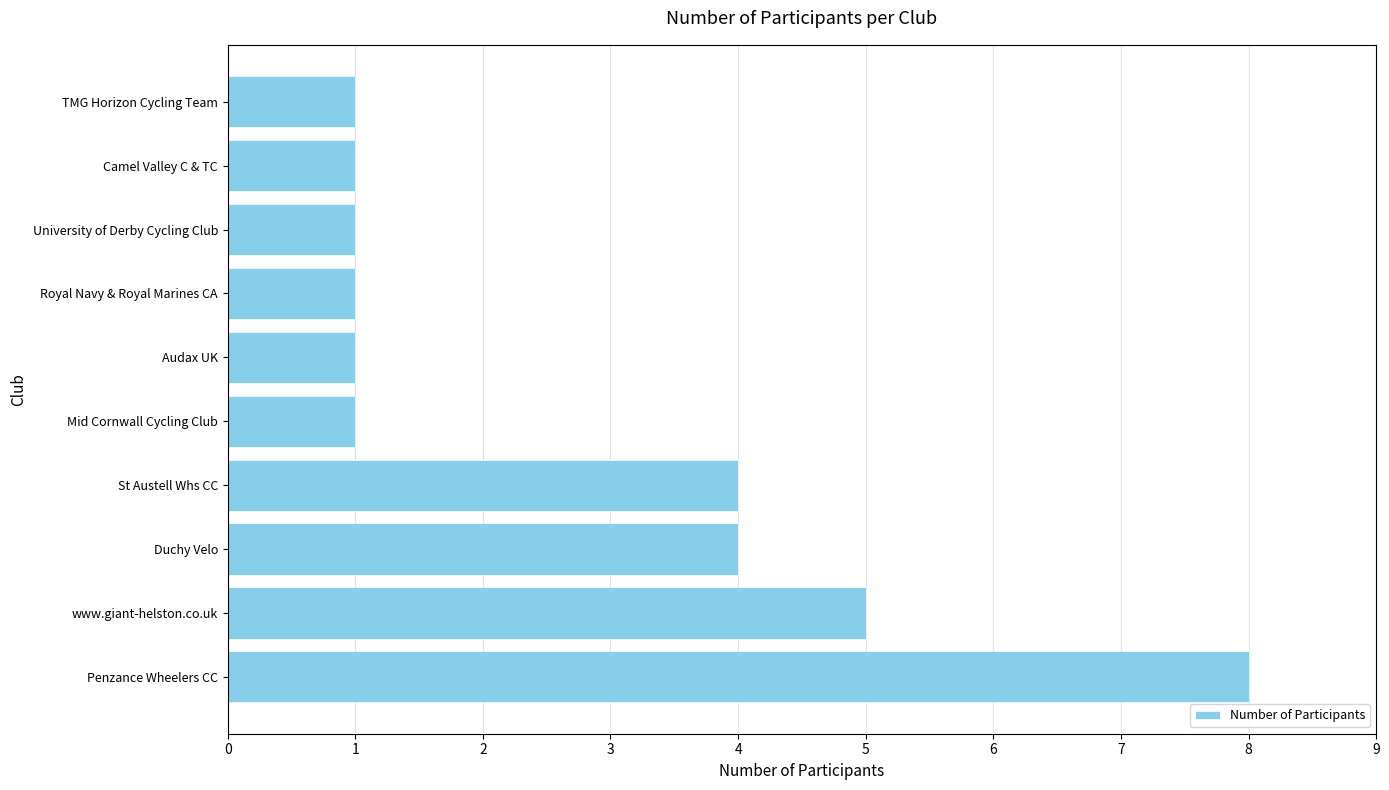

True or false: the data shows 6 at Duchy Velo.

False